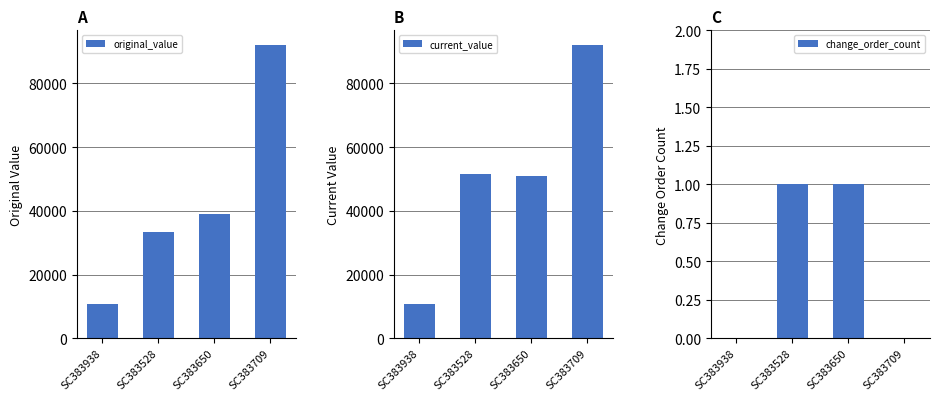

What is the lowest value of the original_value series?

10950